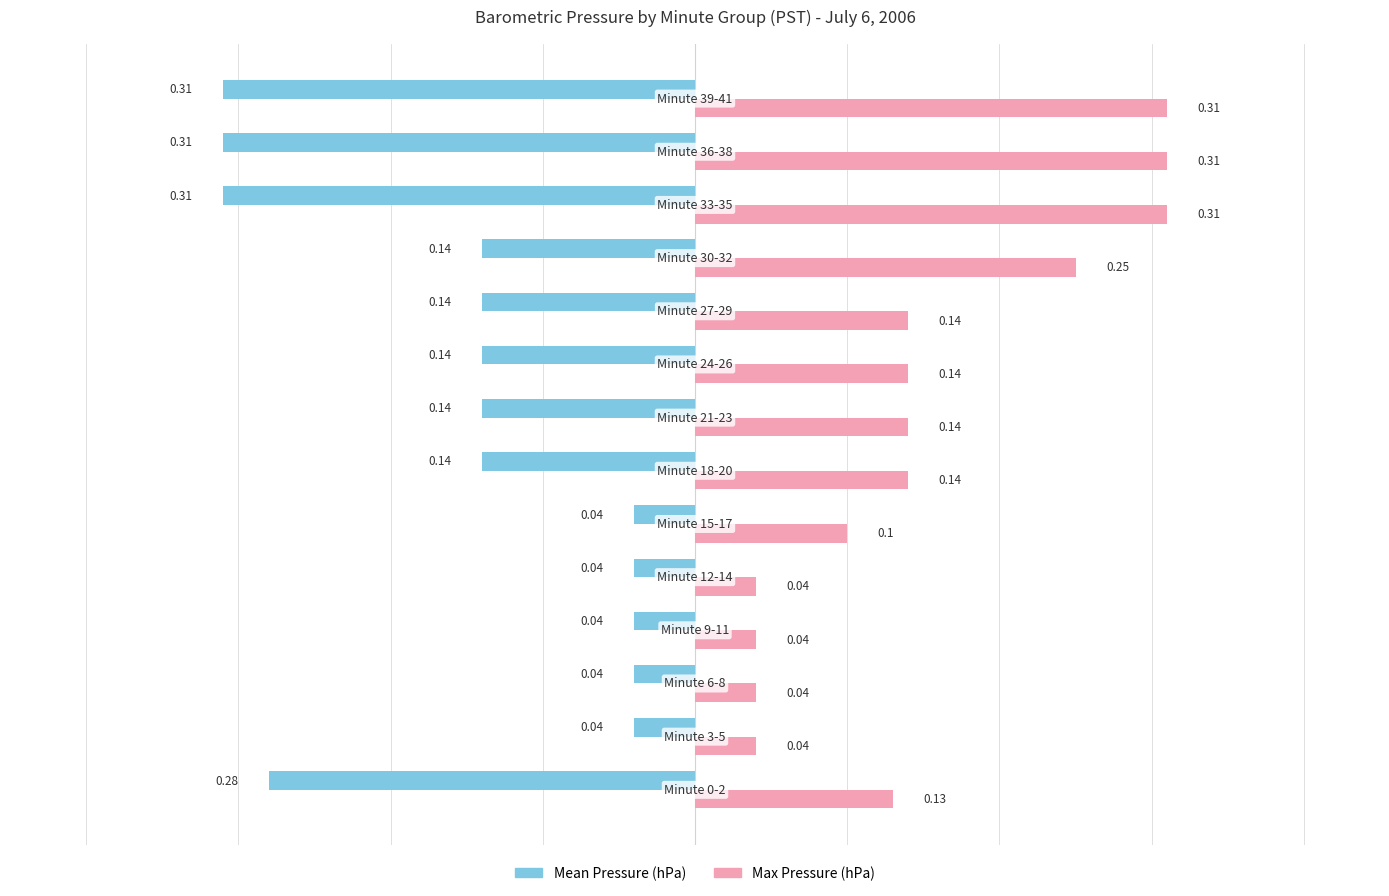

At how many categories does at least one series exceed 0?

14